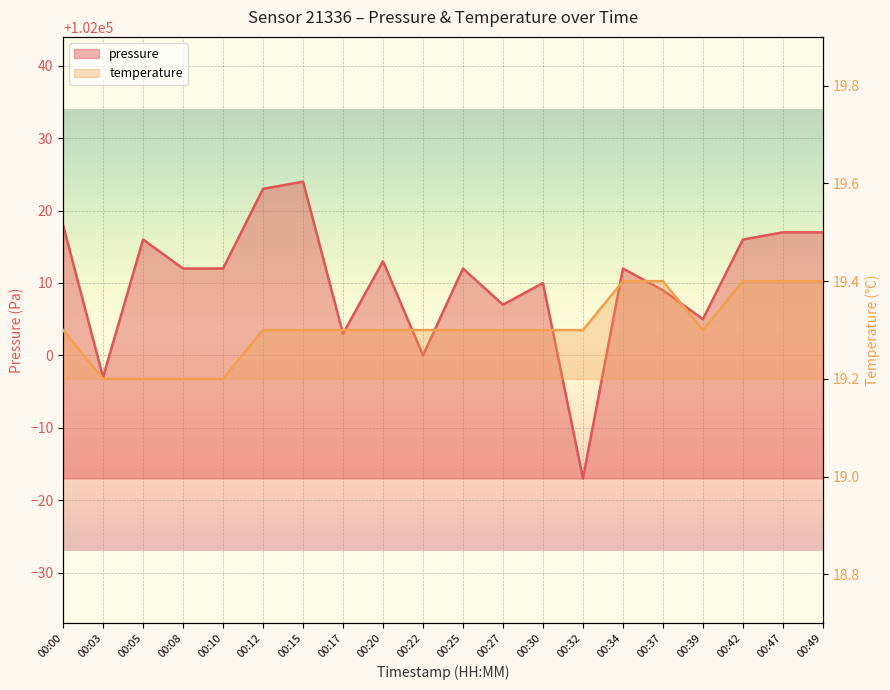

True or false: temperature has a value of 19.3 at 00:39.

True